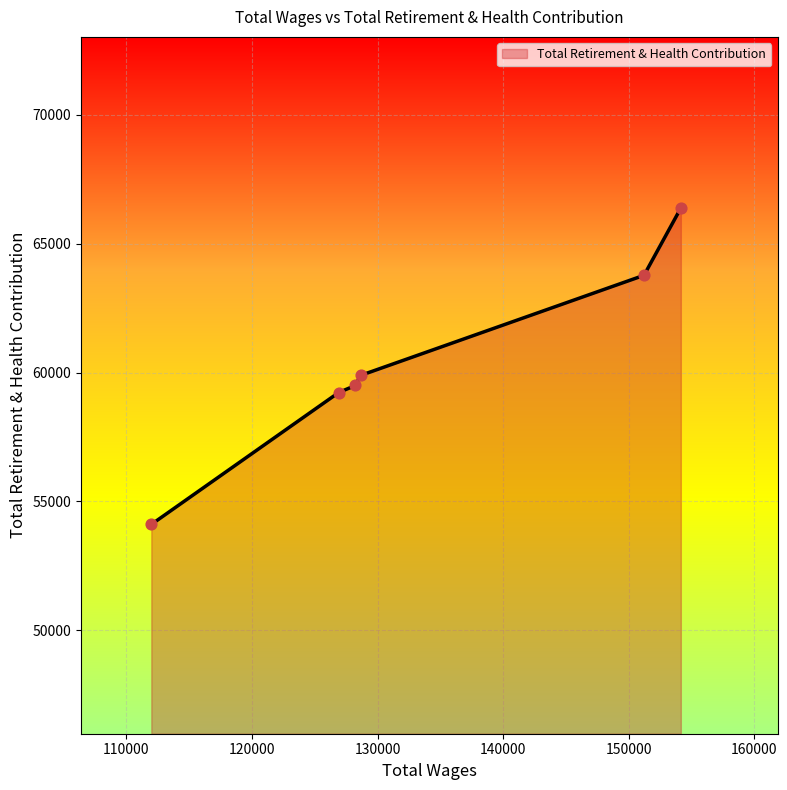

What is the change in value from 154158.0 to 126902.0?

-7155